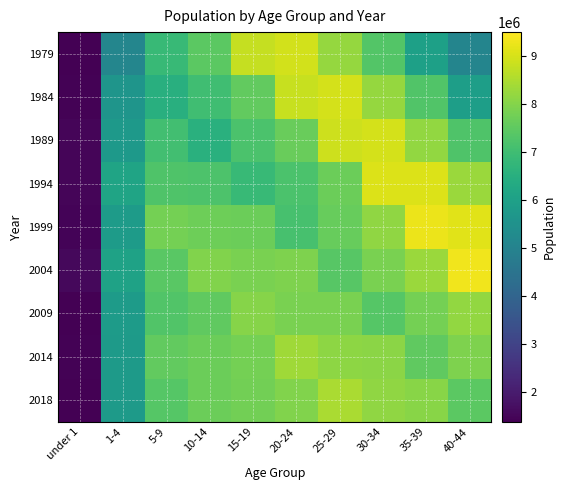

Reading left to right, what are all the values shown in this chart?

1979: under 1=1376000	1-4=5107662	5-9=6864992	10-14=7467431	15-19=8774667	20-24=8929027	25-29=8214179	30-34=7320191	35-39=5981097	40-44=5079394
1984: under 1=1416000	1-4=5600529	5-9=6497889	10-14=7023238	15-19=7555517	20-24=8823815	25-29=8970611	30-34=8214611	35-39=7309133	40-44=5919123
1989: under 1=1492000	1-4=5739059	5-9=7055427	10-14=6541521	15-19=7190609	20-24=7637425	25-29=8869235	30-34=8985101	35-39=8186896	40-44=7265922
1994: under 1=1484722	1-4=6110447	5-9=7264371	10-14=7245101	15-19=6849037	20-24=7211094	25-29=7679757	30-34=9069779	35-39=9081143	40-44=8270705
1999: under 1=1451166	1-4=5834944	5-9=7787246	10-14=7714170	15-19=7670083	20-24=7124246	25-29=7603647	30-34=8153418	35-39=9275877	40-44=9133270
2004: under 1=1551887	1-4=6069789	5-9=7427967	10-14=7957493	15-19=7870595	20-24=7928050	25-29=7403133	30-34=7863665	35-39=8281880	40-44=9327505
2009: under 1=1393175	1-4=5821963	5-9=7308357	10-14=7508106	15-19=8009760	20-24=7850425	25-29=7867738	30-34=7353889	35-39=7813060	40-44=8178369
2014: under 1=1439284	1-4=5816178	5-9=7540584	10-14=7662909	15-19=7789929	20-24=8339219	25-29=8125018	30-34=8079293	35-39=7530519	40-44=7913546
2018: under 1=1403527	1-4=5797840	5-9=7364478	10-14=7666665	15-19=7769275	20-24=7956080	25-29=8468894	30-34=8142671	35-39=8060580	40-44=7452559